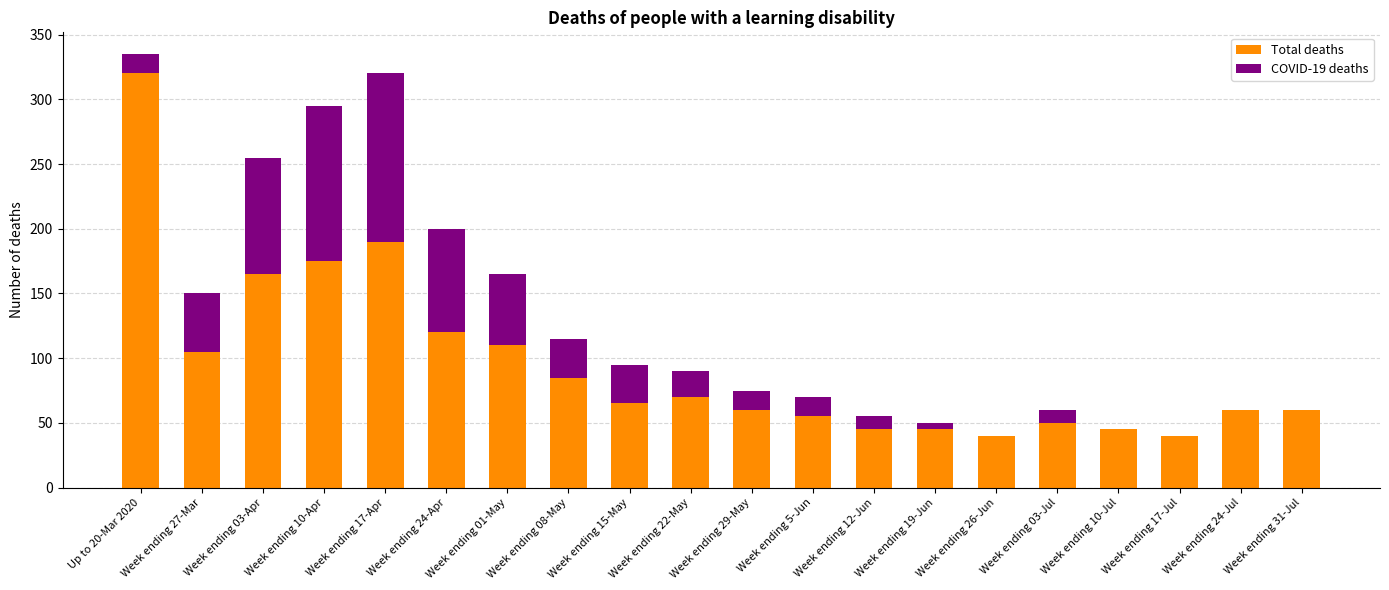

At which category is the sum across all series the highest?

Up to 20-Mar 2020